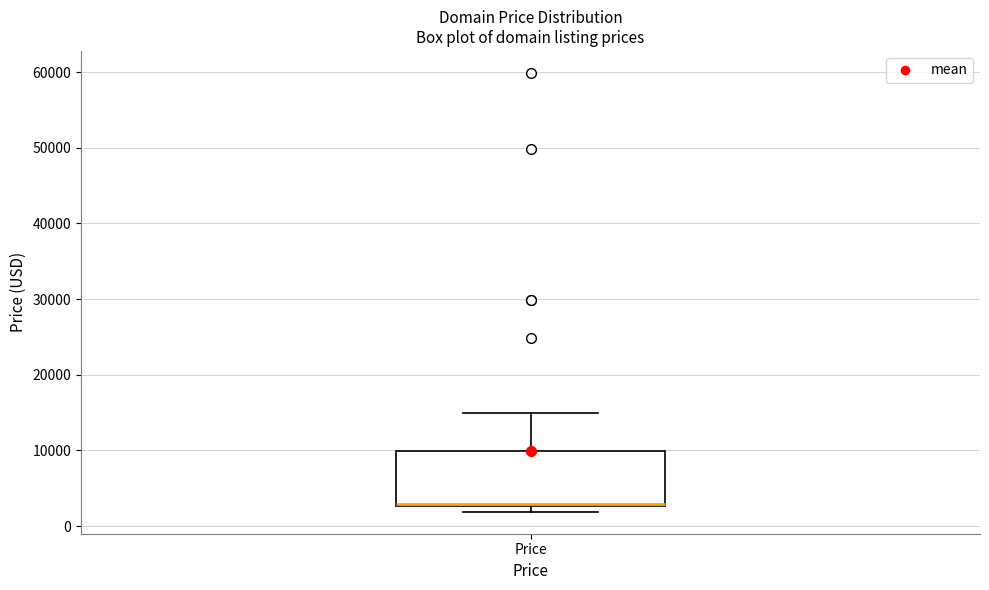

Read this box plot against the y-axis: the position of the median line, the range covered by the box, and the ends of both whiskers. The values are not printed on the chart, so give them approximately, as read against the axis.

median 3000 (drawn on the box's lower edge), box 3000 to 10000, whiskers 2000 to 15000